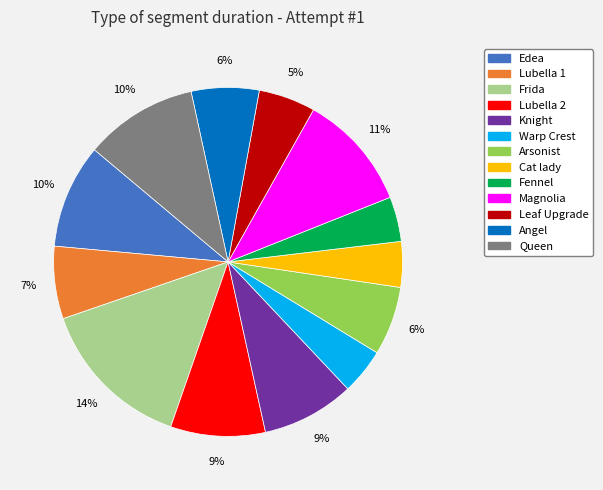

Count the number of slices in the pie.

13